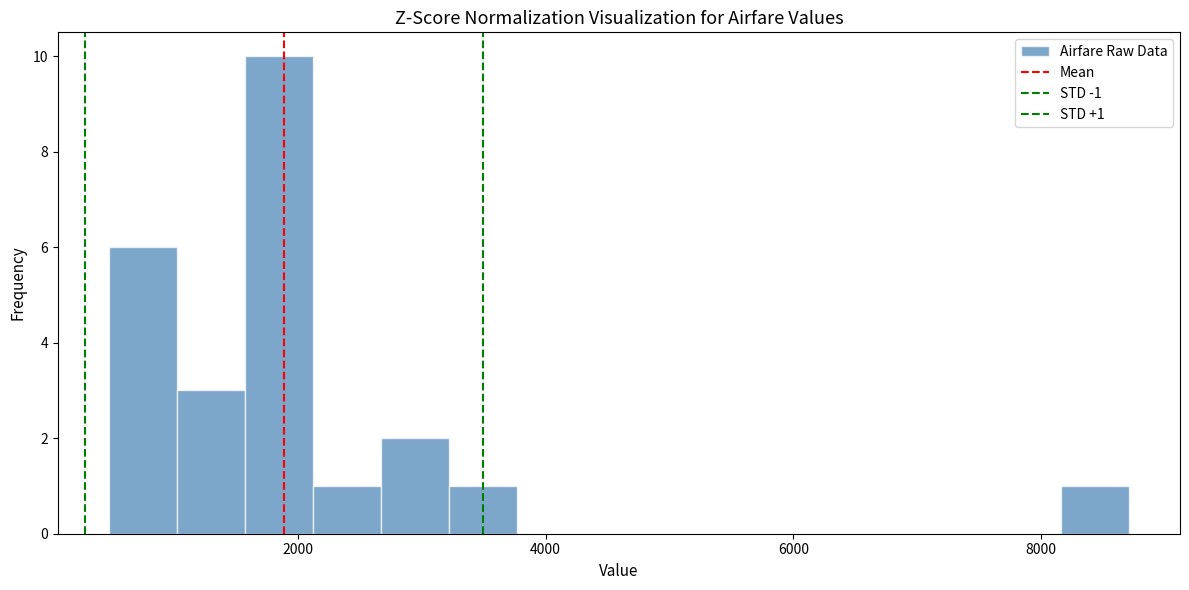

Read against the x-axis, roughly where is the centre of the tallest bar?

1800